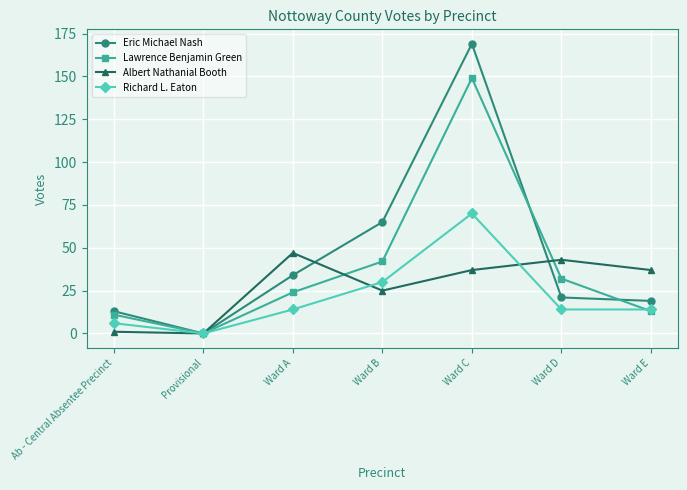

Which category has the highest value in the Lawrence Benjamin Green series?

Ward C